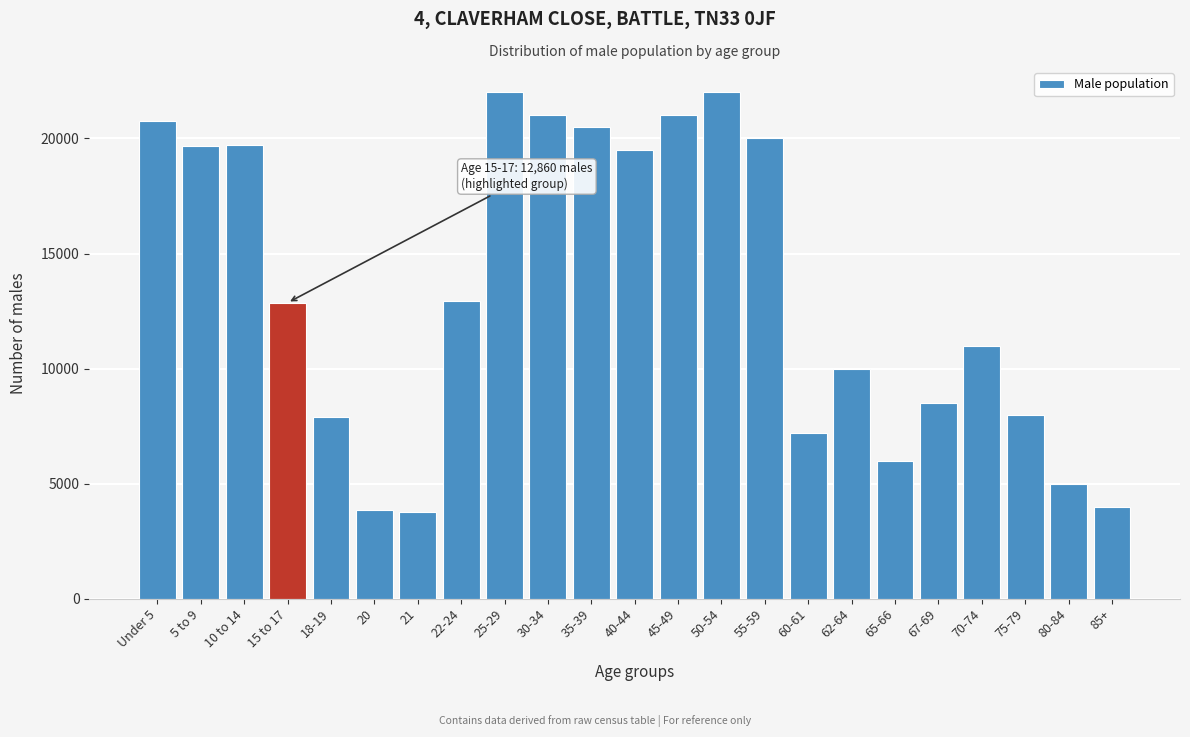

What is the sum of the values at 20 and 65-66?

9865